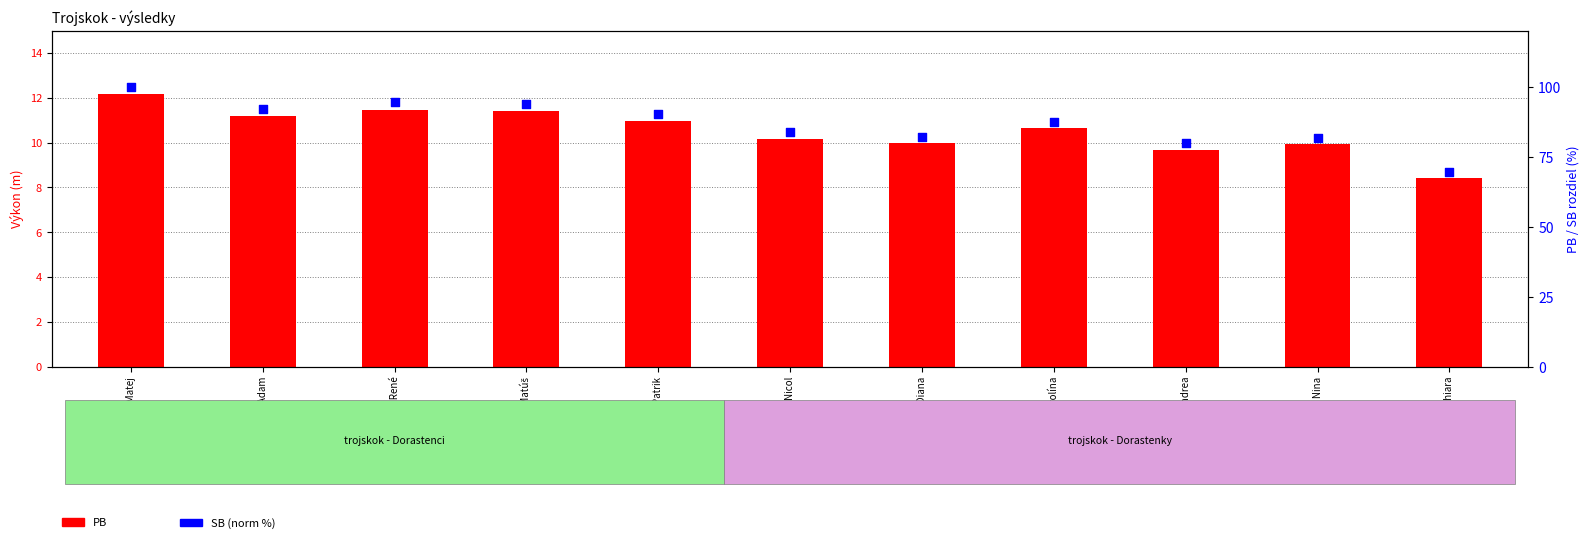

At how many categories does at least one series exceed 81?

9